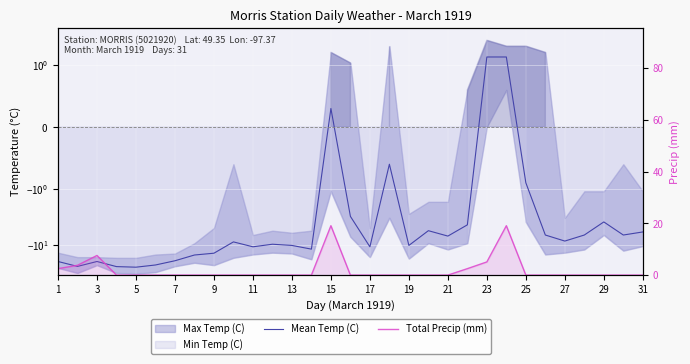

Which series has the largest total across all categories?

Total Precip (mm)